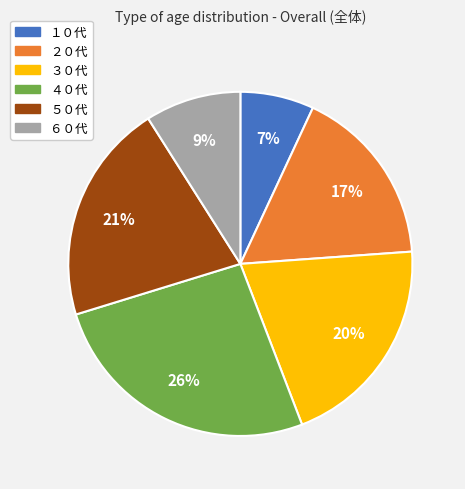

How many segments does this pie chart have?

6